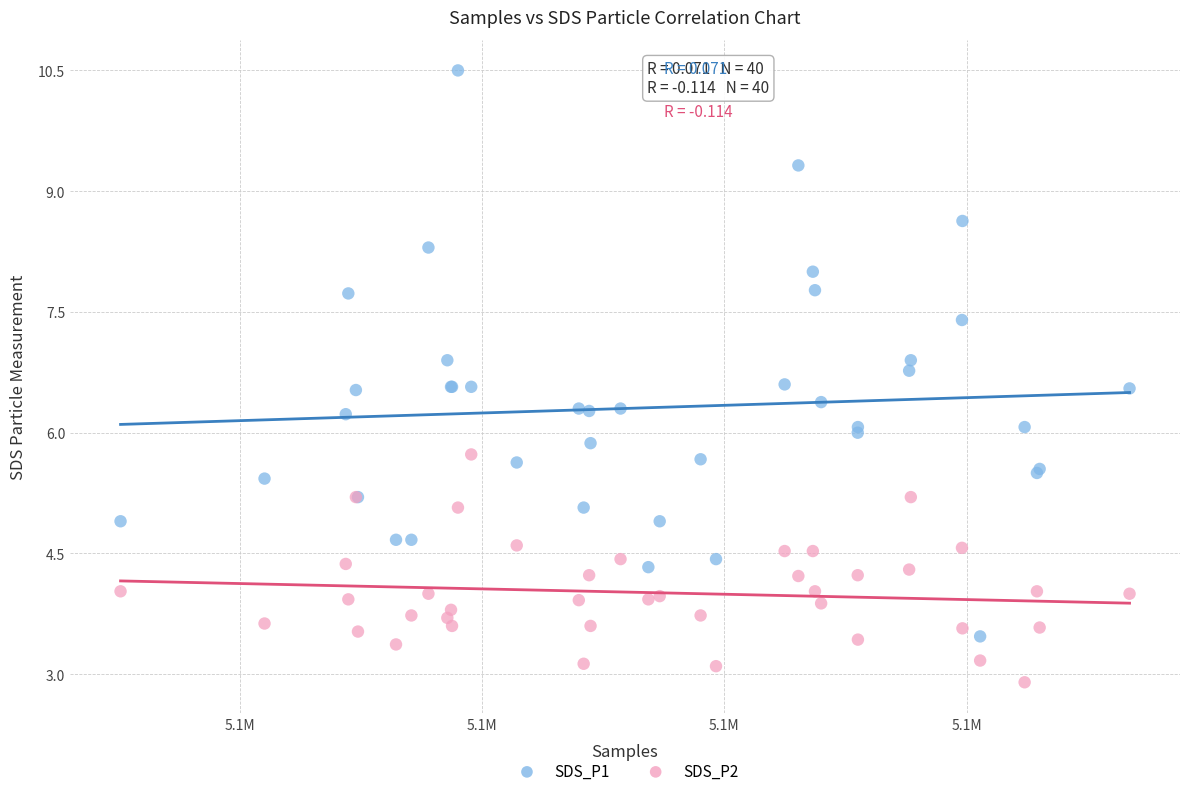

Which series has the widest spread of Y values?

SDS_P1